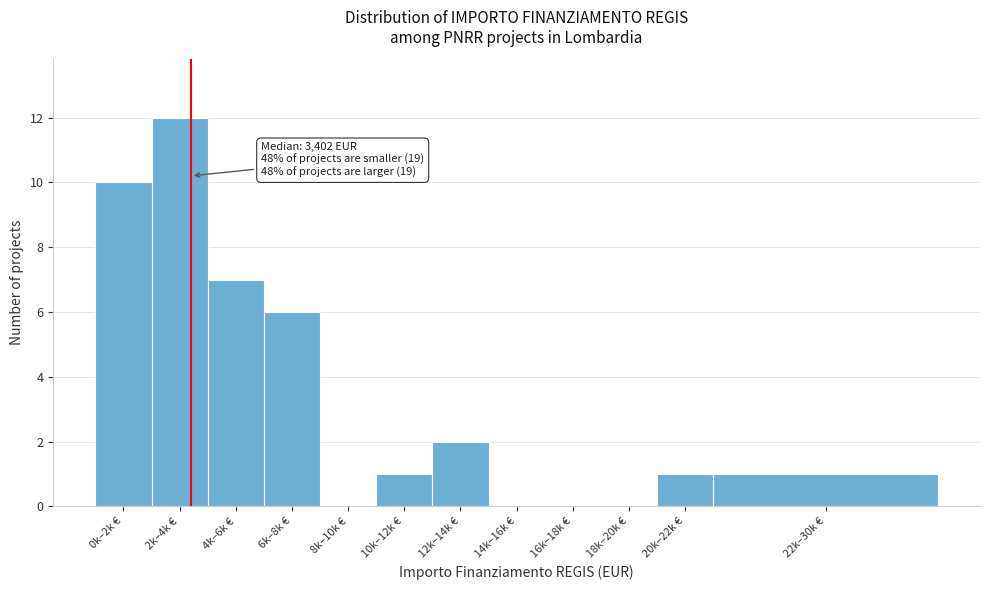

Reading right to left, extract all data points from this chart.

22k–30k €=1	20k–22k €=1	18k–20k €=0	16k–18k €=0	14k–16k €=0	12k–14k €=2	10k–12k €=1	8k–10k €=0	6k–8k €=6	4k–6k €=7	2k–4k €=12	0k–2k €=10